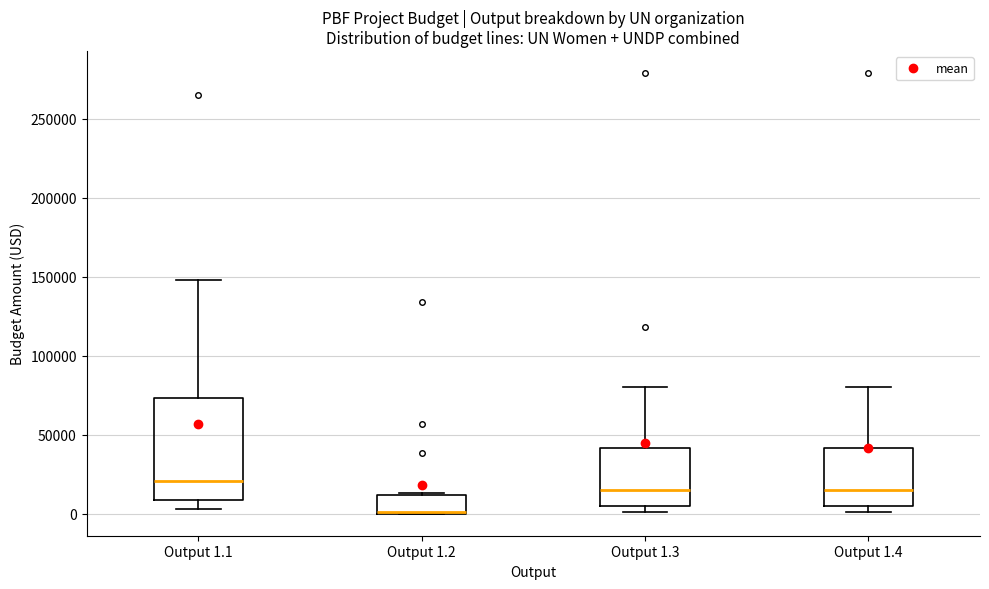

Where is the lower edge of the box for Output 1.3 on the y-axis? The values are not printed on the chart, so give them approximately, as read against the axis.

5000